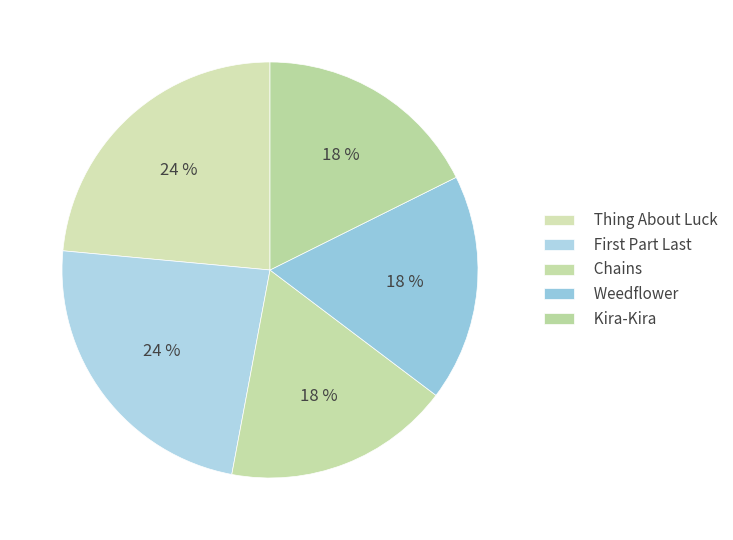

True or false: Chains accounts for 18% of the total.

True